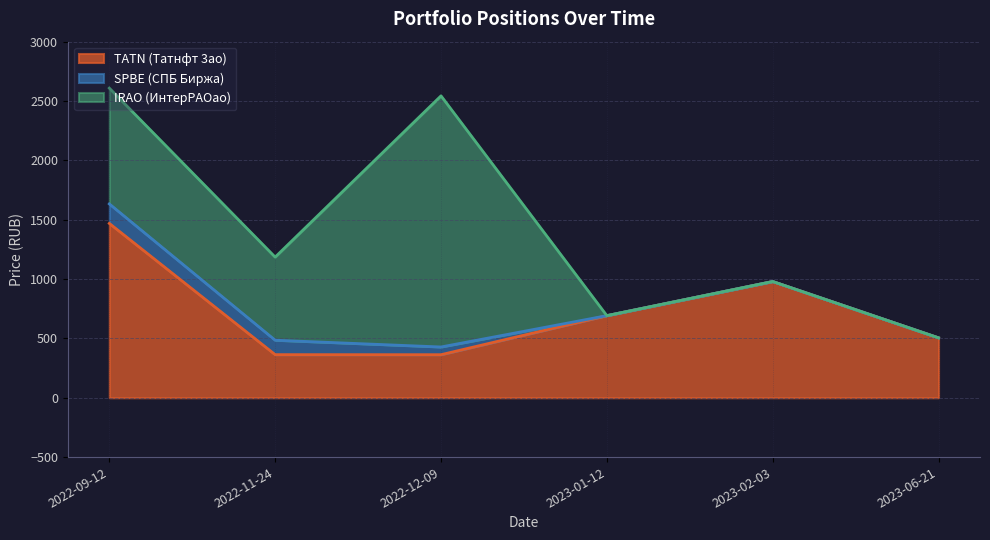

What is the lowest value of the TATN (Татнфт 3ао) series?

362.7